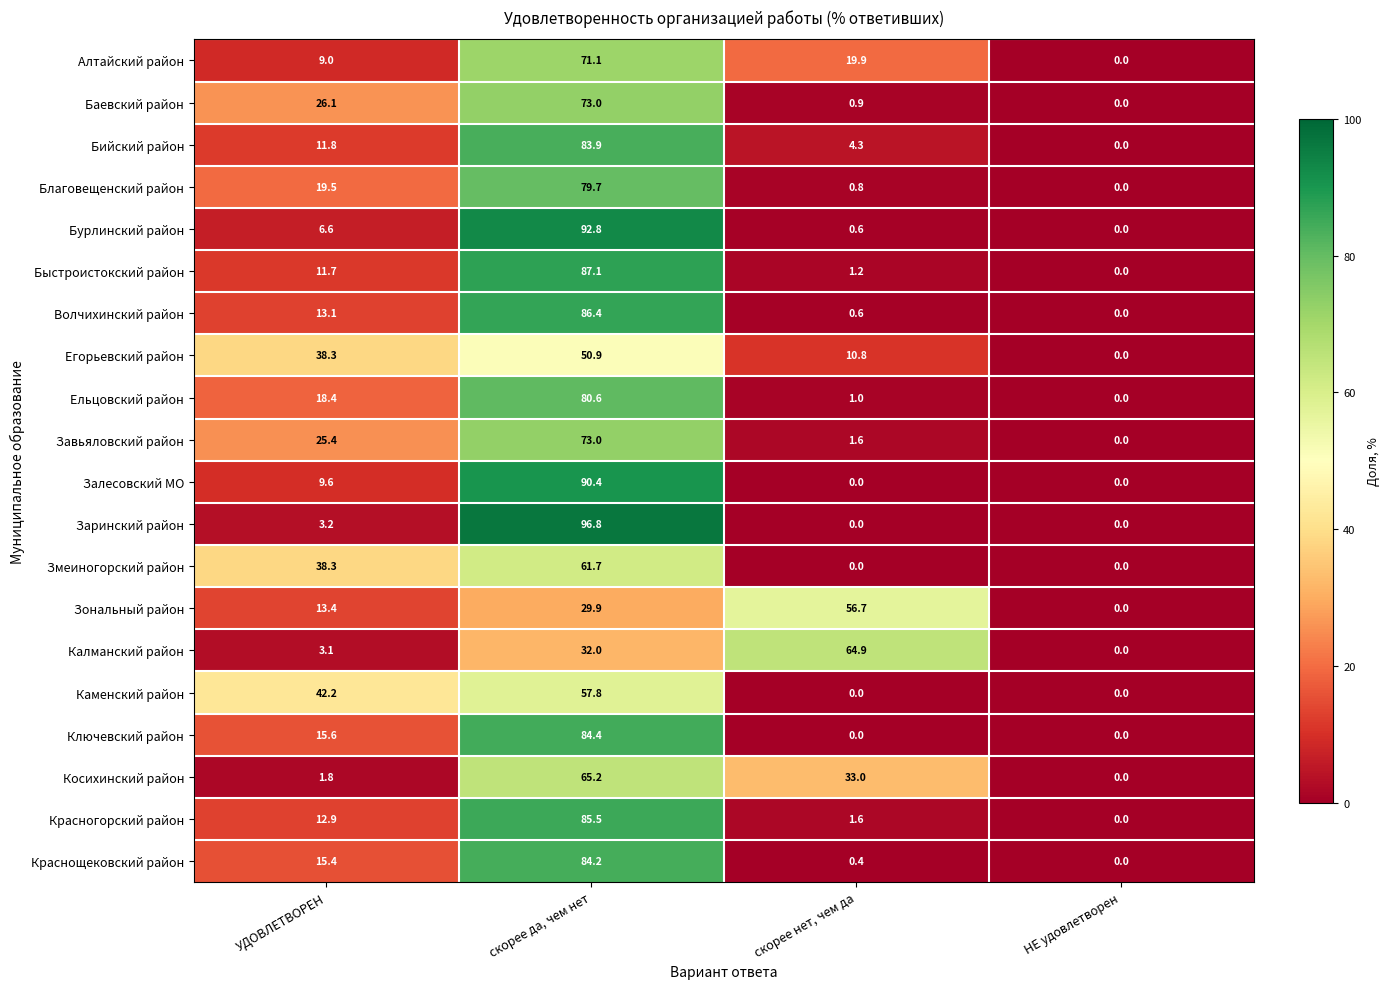

True or false: Каменский район has a value of 42.2 at УДОВЛЕТВОРЕН.

True